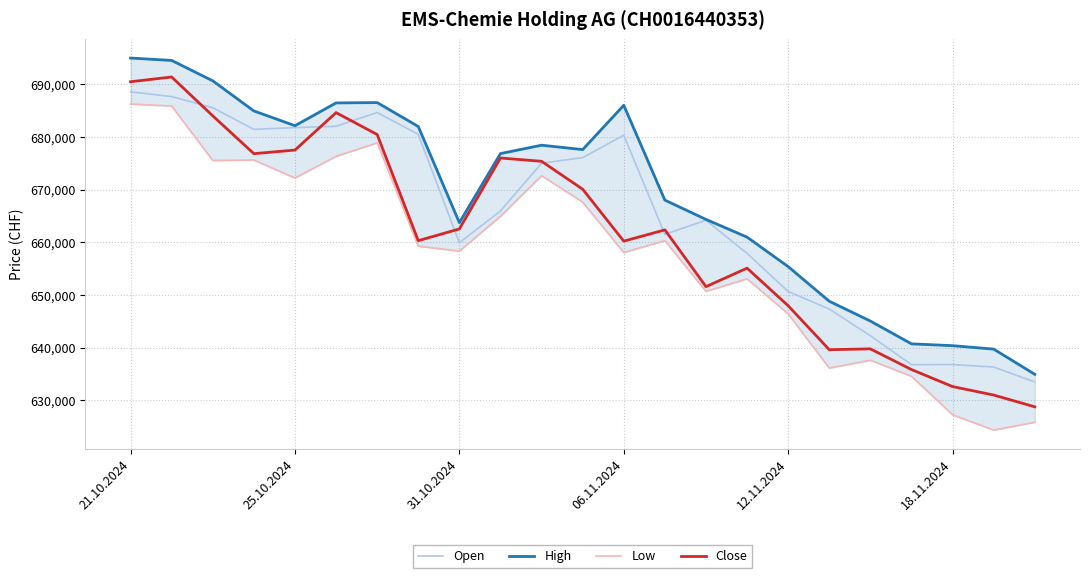

What is the average value of the Low series?

657726